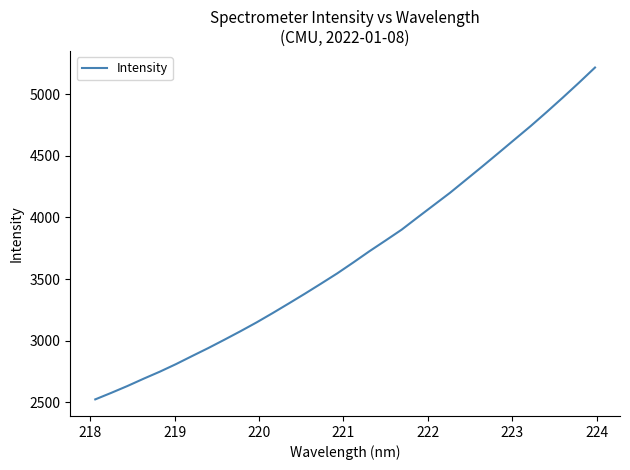

What is the maximum value shown in the chart?

5215.8